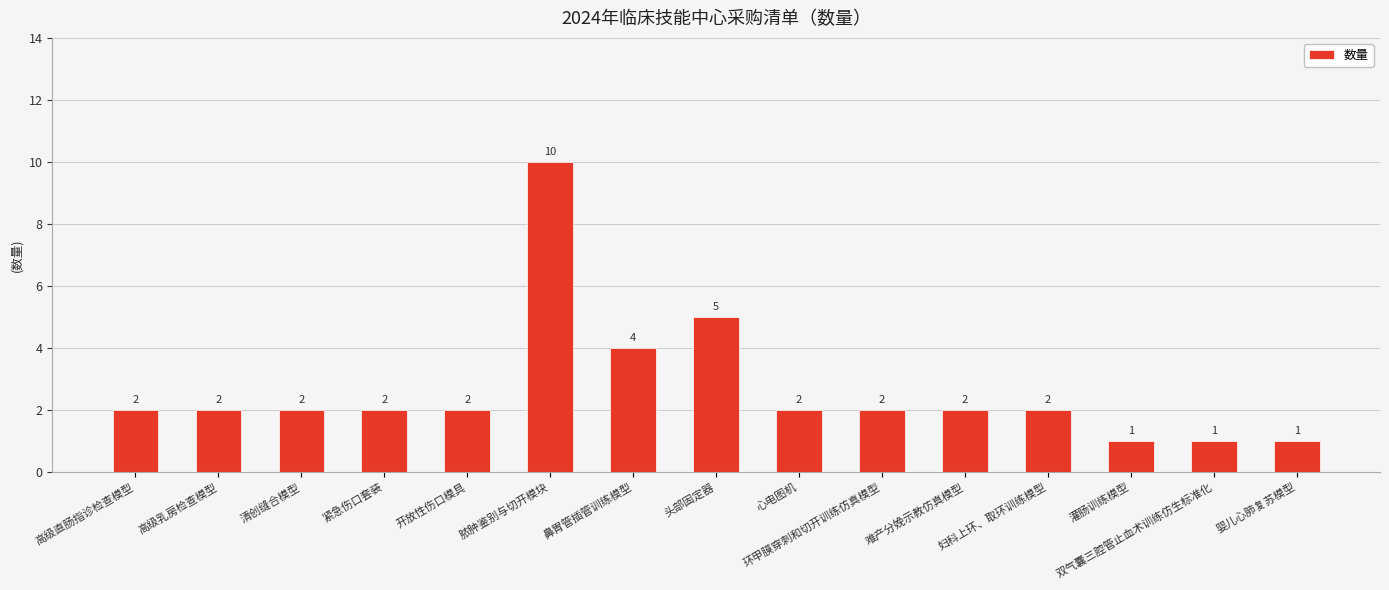

What is the label of the 7th bar from the right?

心电图机